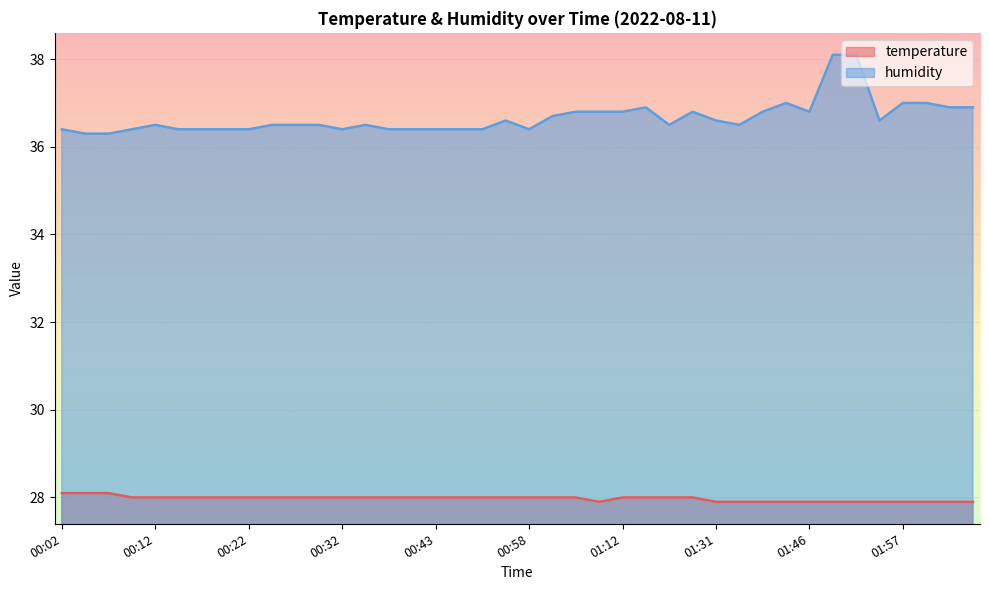

True or false: humidity and temperature cross at least once.

False